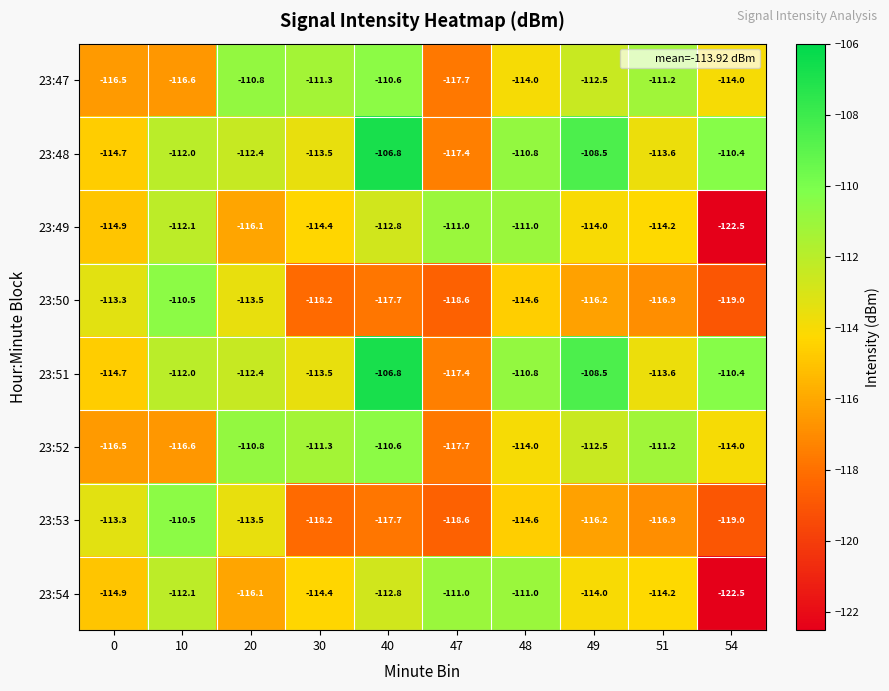

What is the total value across all series at 51?

-911.8